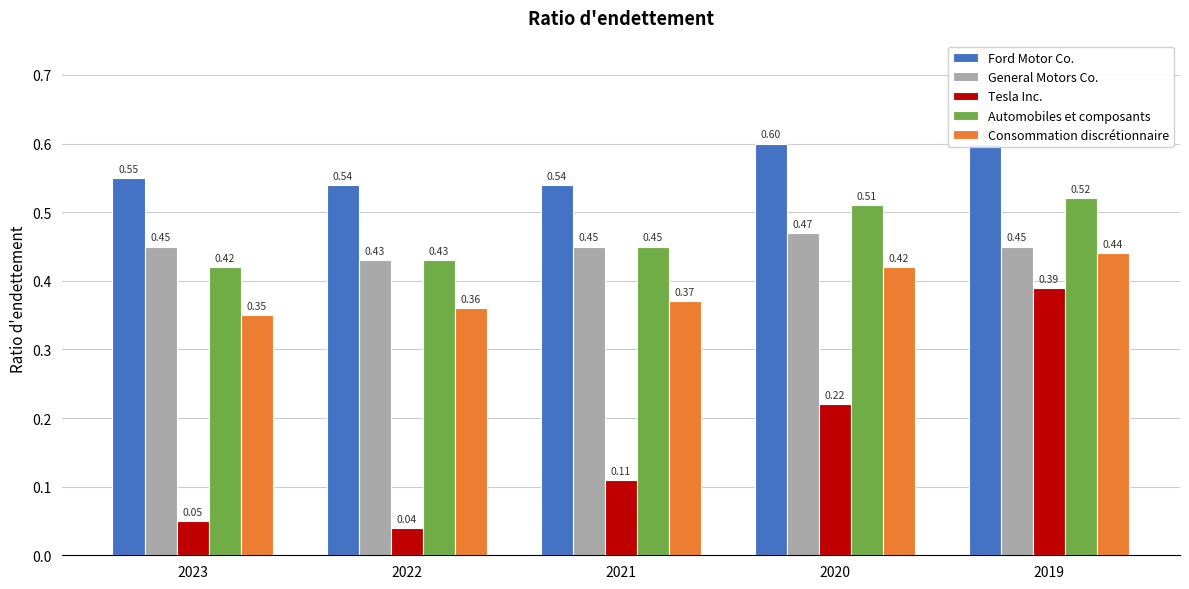

What is the difference between the Consommation discrétionnaire values at 2022 and 2019?

0.1